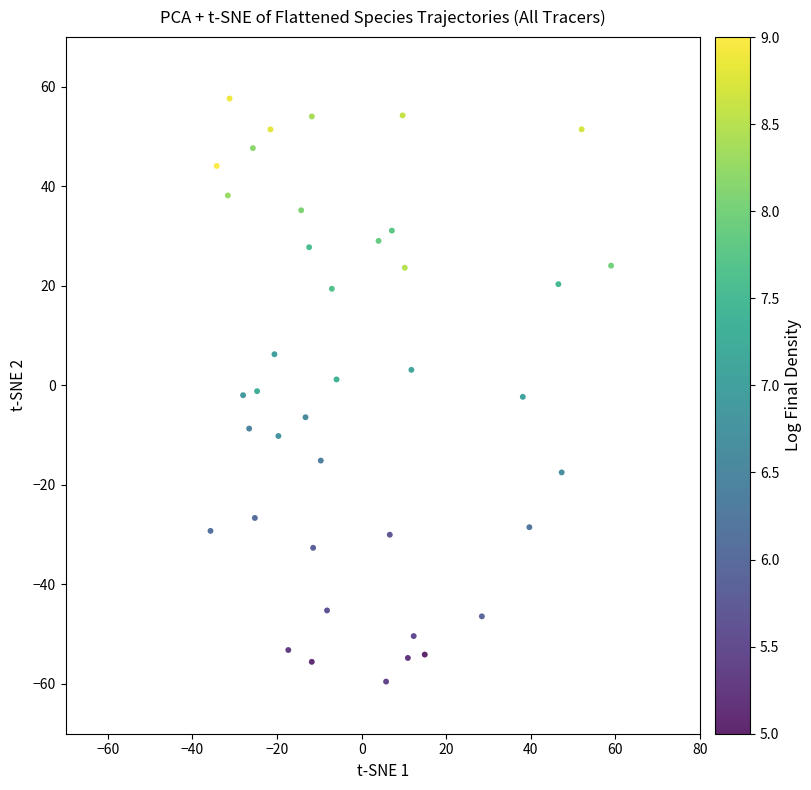

What is the range of X values (max minus min)?

94.7